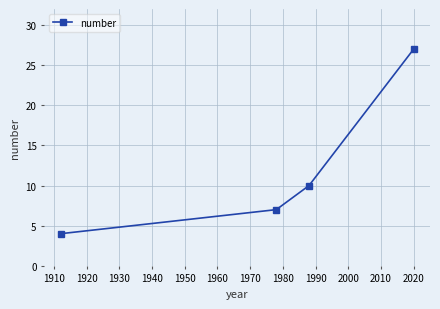

How many distinct data groups are displayed?

1